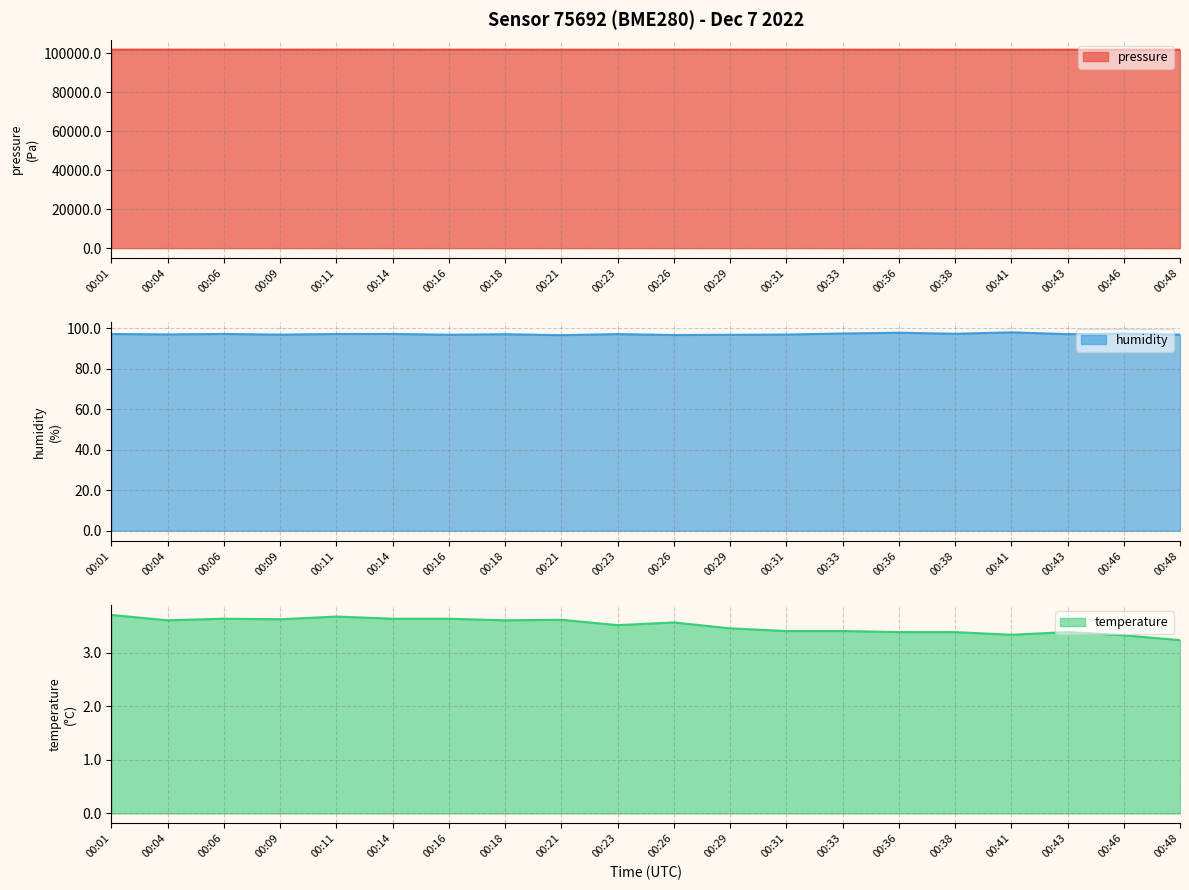

Is the value of pressure at 00:38 greater than the value of humidity at 00:09?

Yes